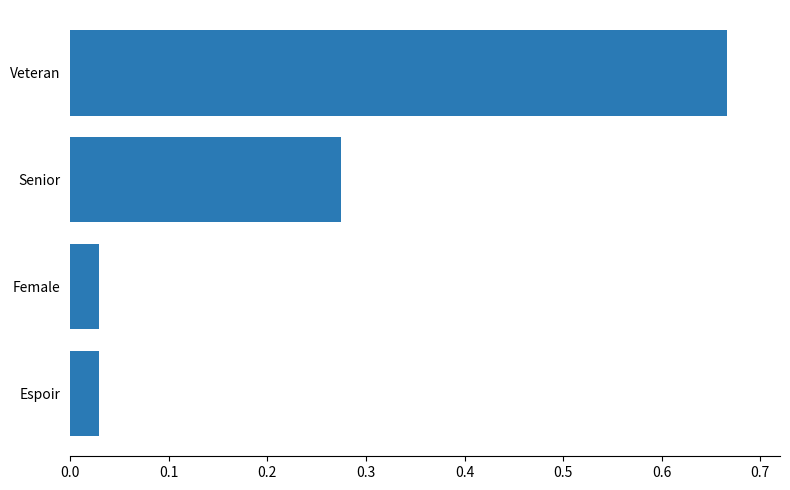

How many bars are there in total?

4